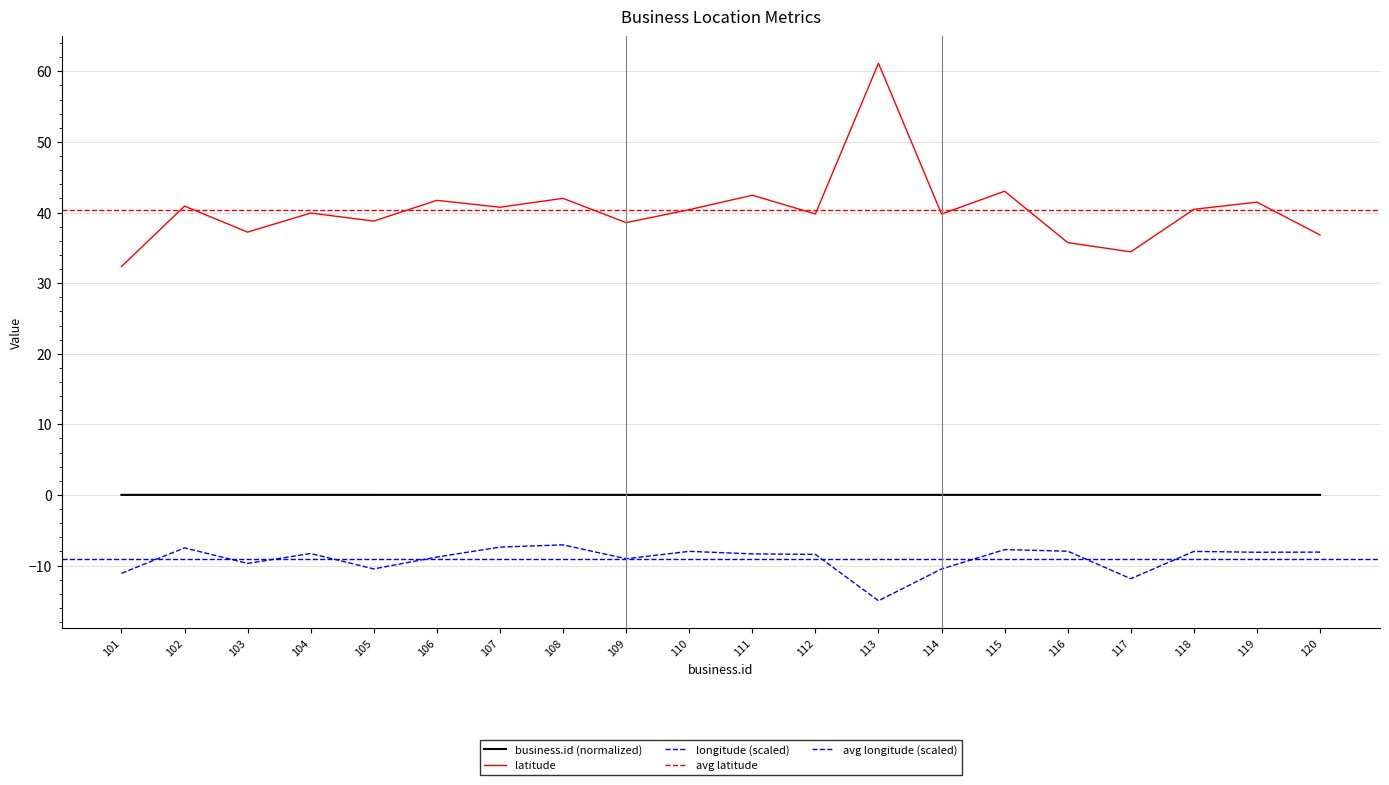

Between 107 and 112, which series saw the biggest shift?

longitude